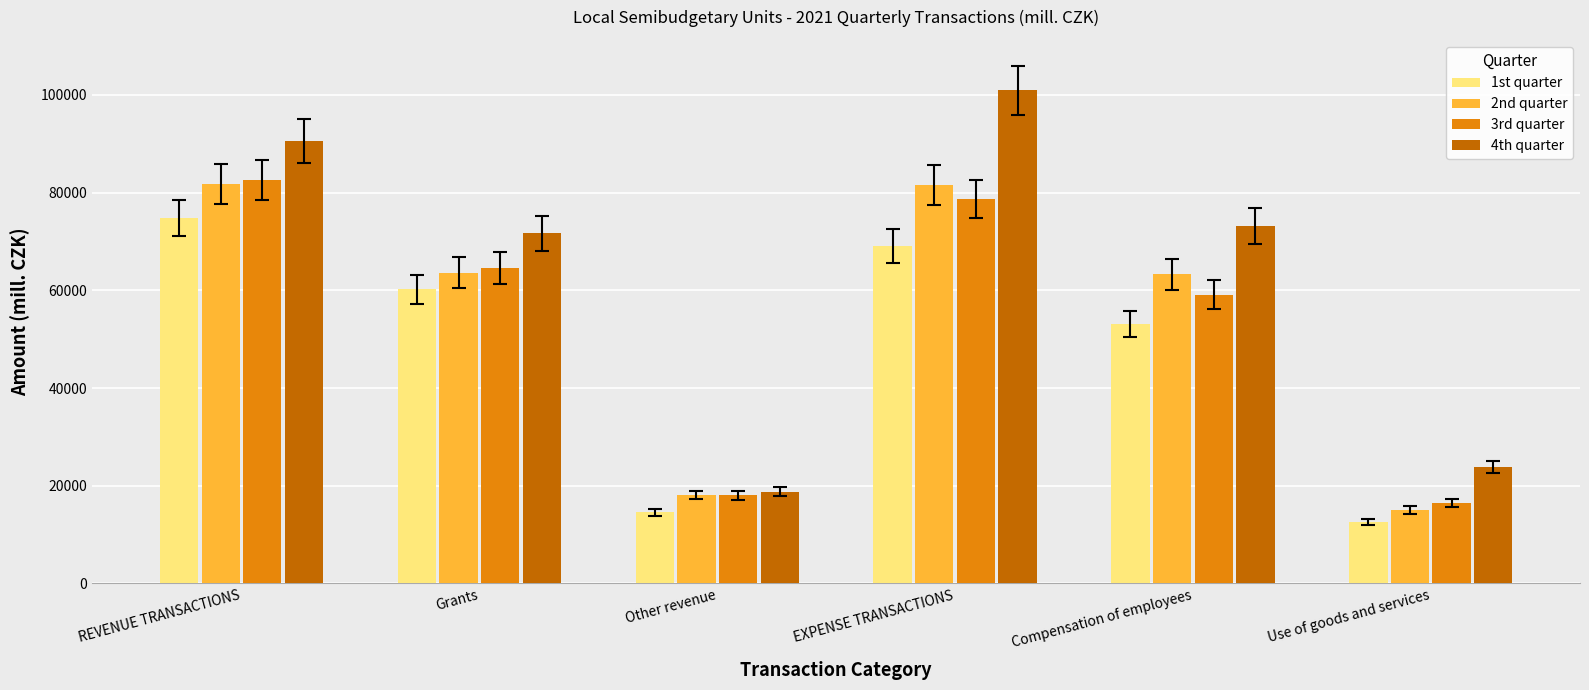

Which series has the widest spread of values?

4th quarter